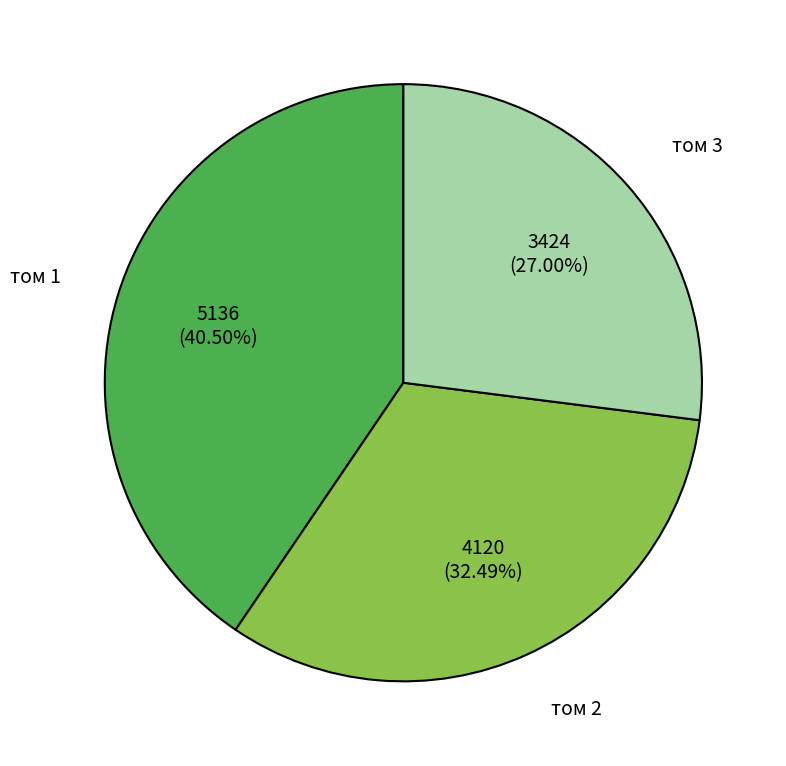

Is the sum of том 3 and том 2 greater than half?

Yes